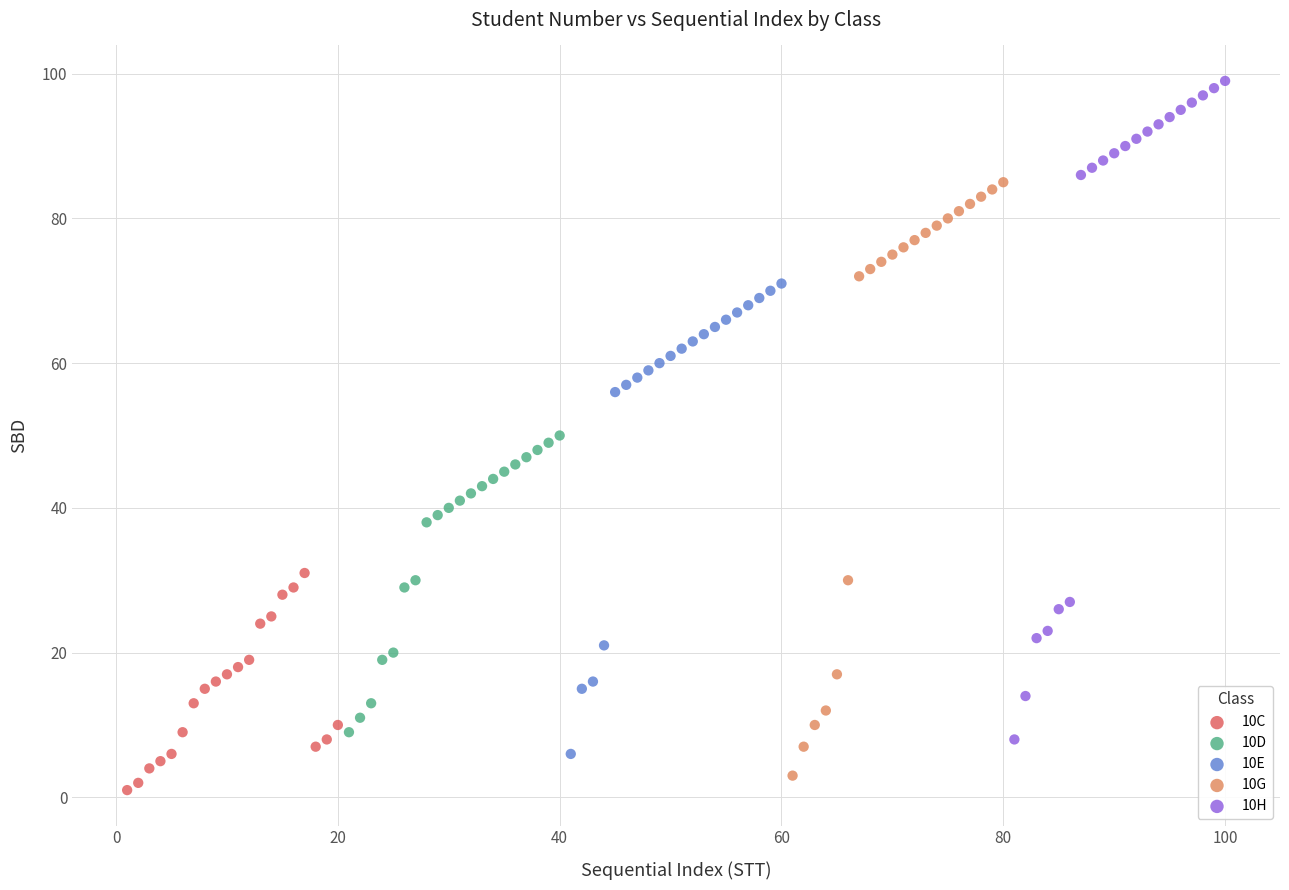

Which series reaches the maximum Y coordinate?

10H